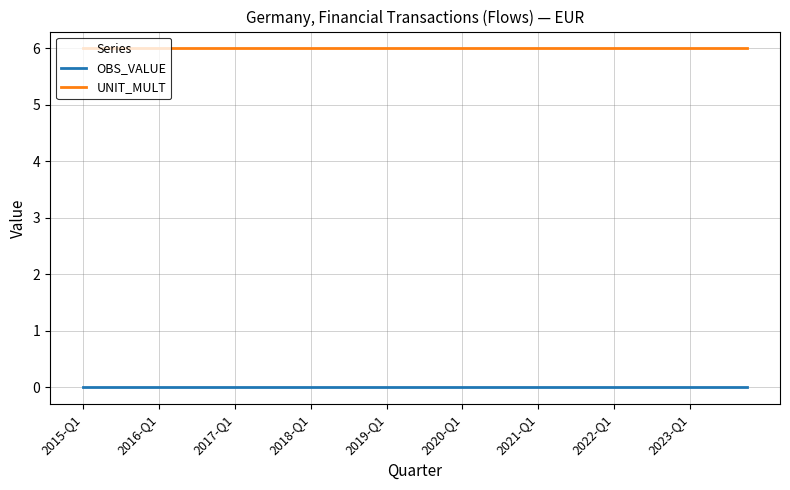

Which series has the largest total across all categories?

UNIT_MULT